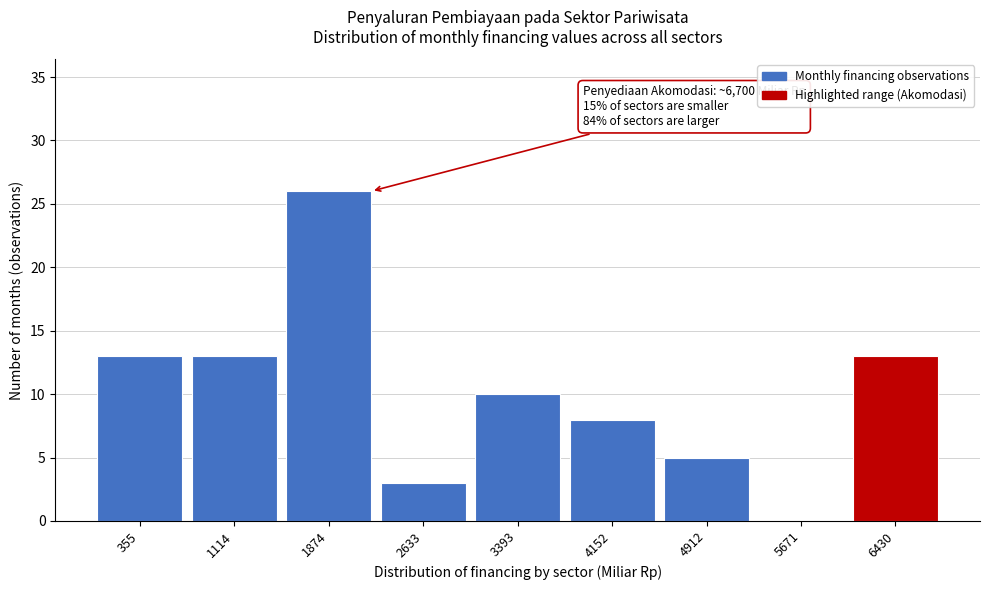

Reading left to right, what are all the values shown in this chart?

355=13	1114=13	1874=26	2633=3	3393=10	4152=8	4912=5	5671=0	6430=13